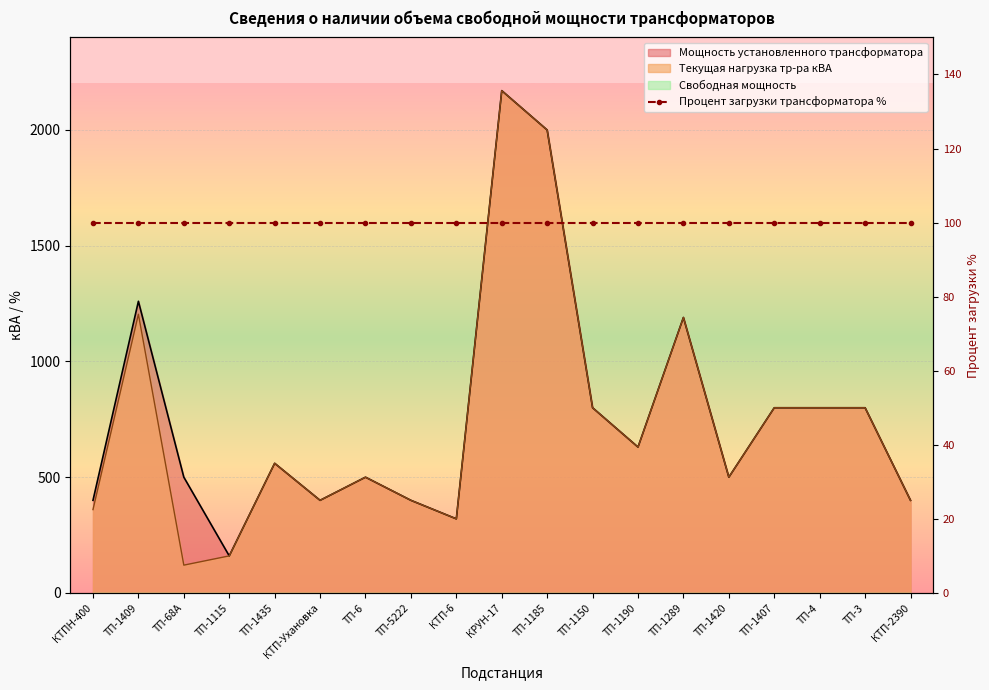

Reading left to right, extract all data points from this chart.

Мощность установленного трансформатора: 400	1260	500	160	560	400	500	400	320	2170	2000	800	630	1190	500	800	800	800	400
Текущая нагрузка тр-ра кВА: 360	1204	120	160	560	400	500	400	320	2170	2000	800	630	1190	500	800	800	800	400